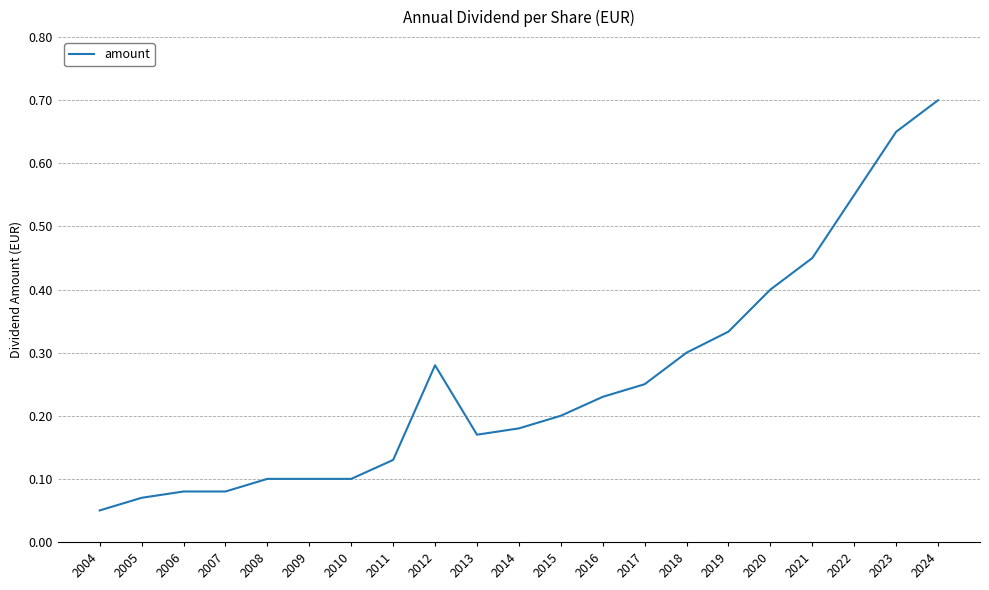

At which category does the chart reach its peak across all series?

2024